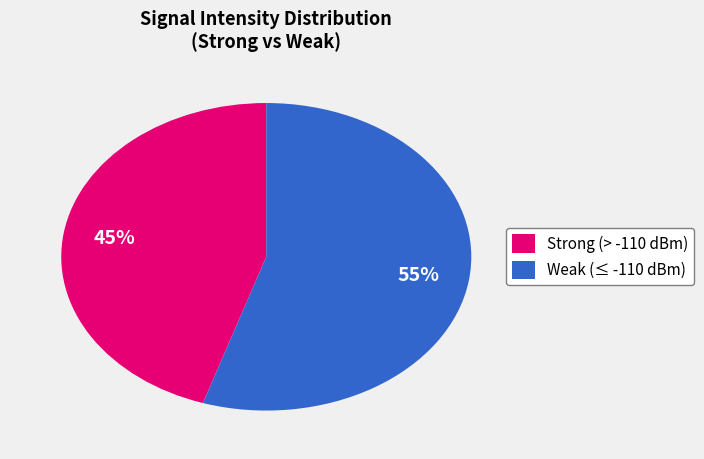

The Strong (> -110 dBm) slice represents 38% of the pie. True or false?

False